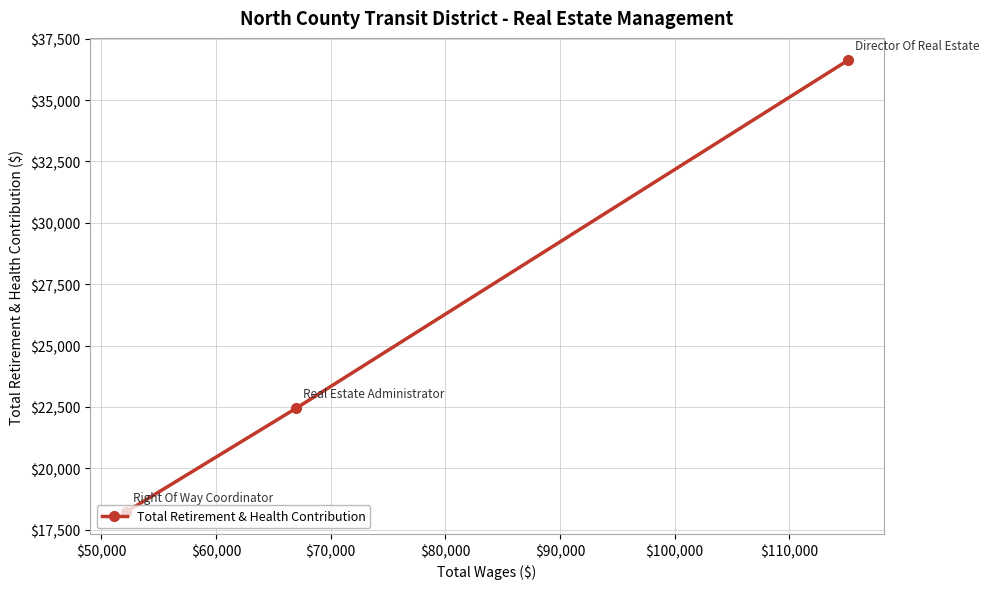

What is the difference between the second highest and minimum values?

4209